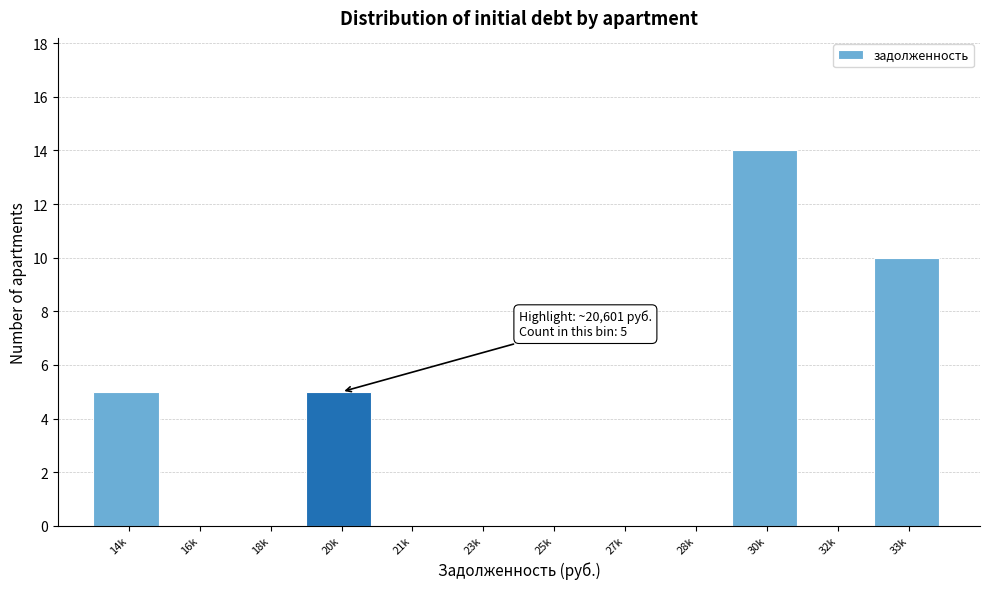

Reading left to right, transcribe all the data shown in this chart.

14k=5	16k=0	18k=0	20k=5	21k=0	23k=0	25k=0	27k=0	28k=0	30k=14	32k=0	33k=10